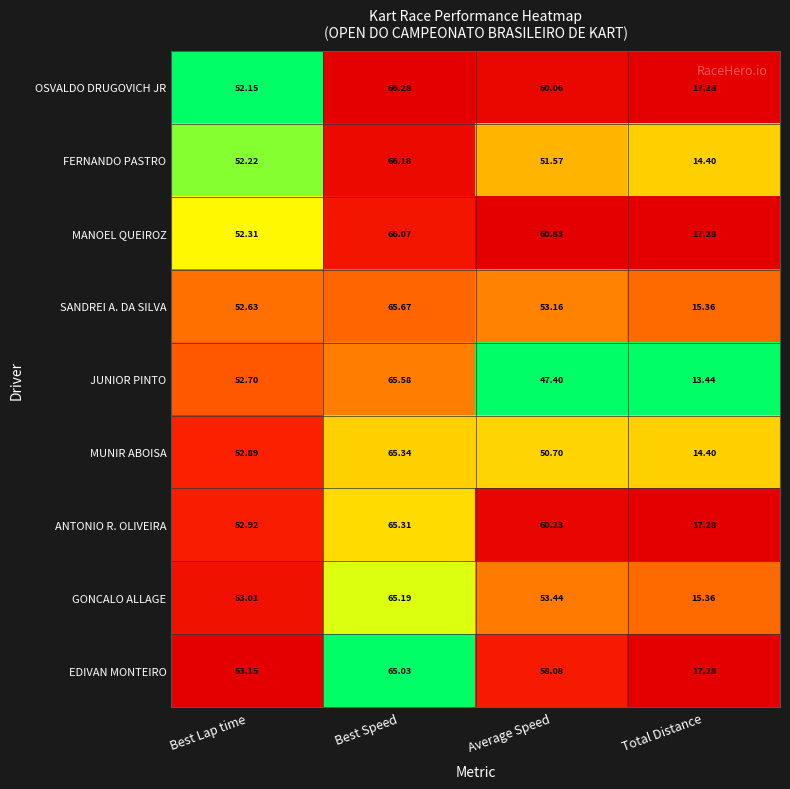

What is the difference between the highest and lowest values at Total Distance?

3.8